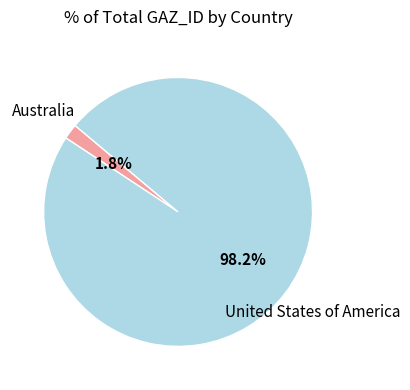

Is there a majority slice in this chart?

Yes